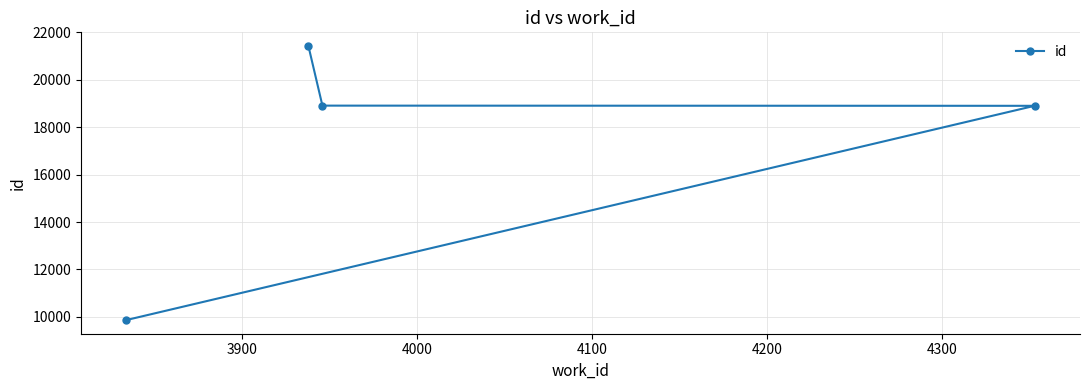

What is the sum of all values?

69111